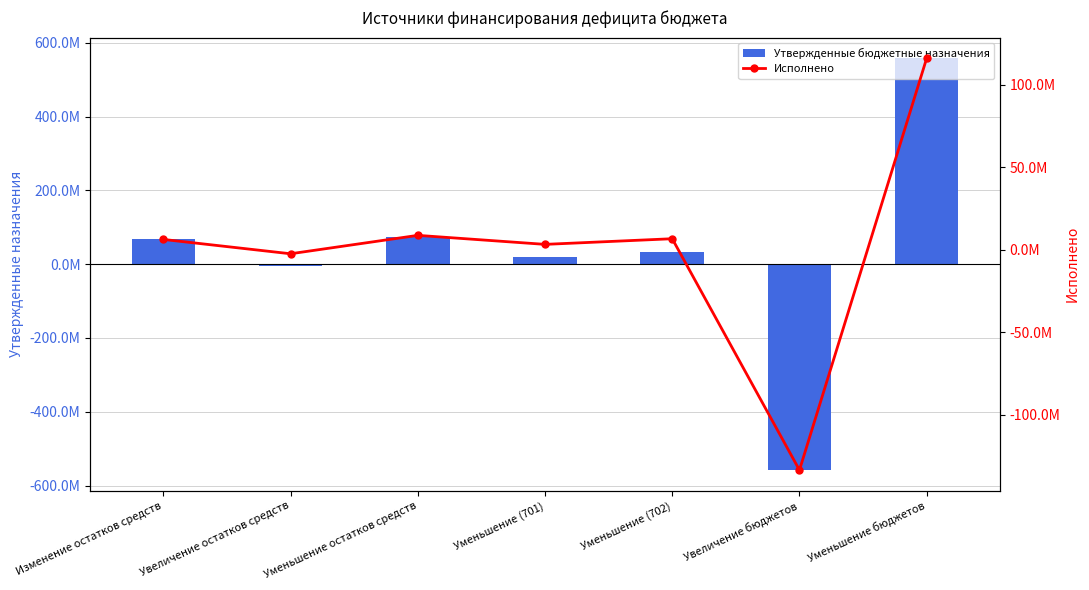

Which category has the lowest value in the Исполнено series?

Увеличение бюджетов